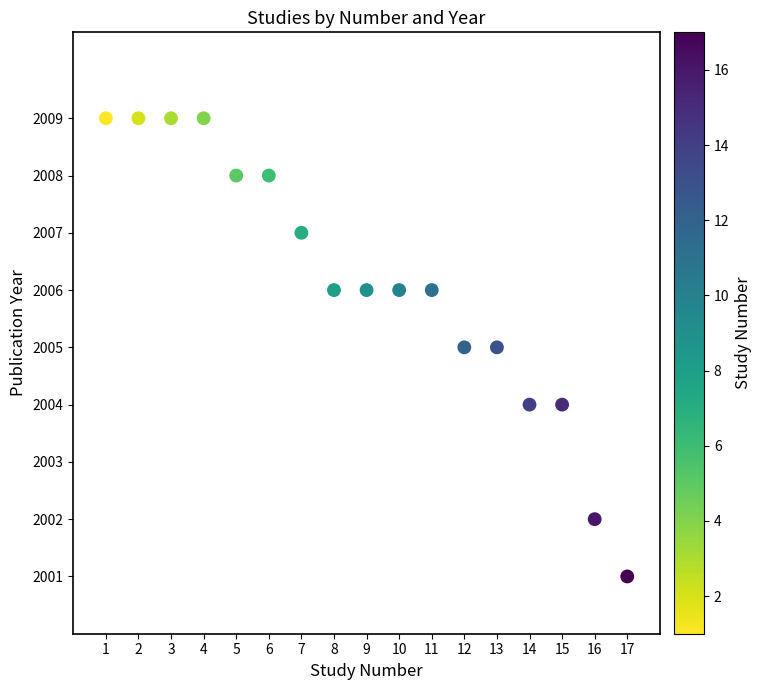

What is the range of X values (max minus min)?

16